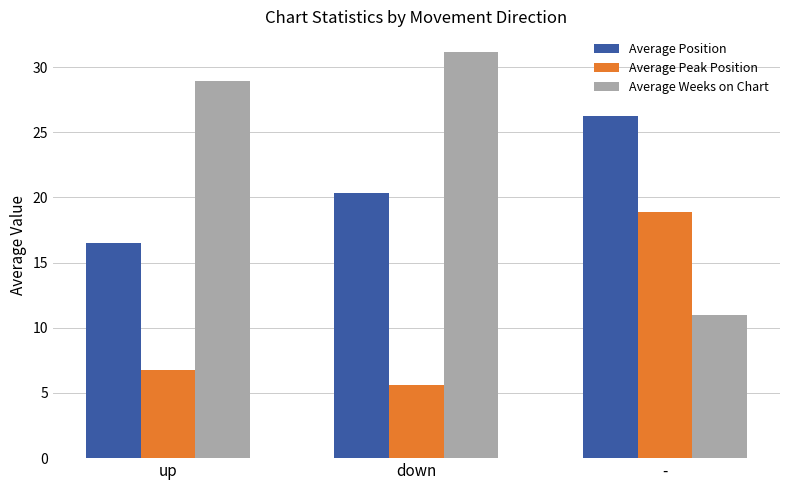

Which category has the lowest value in the Average Position series?

up